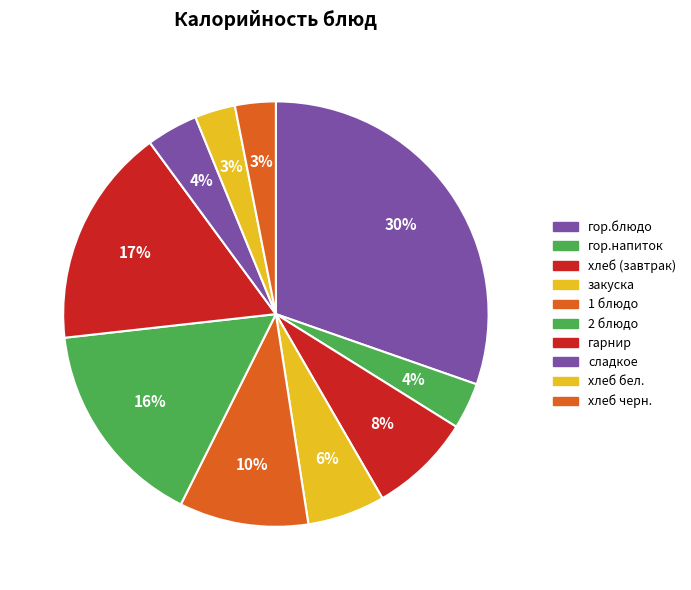

Count the number of slices in the pie.

10